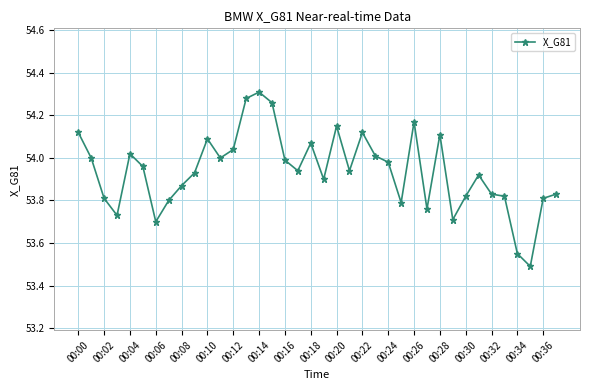

What is the difference between the maximum and minimum values?

0.8